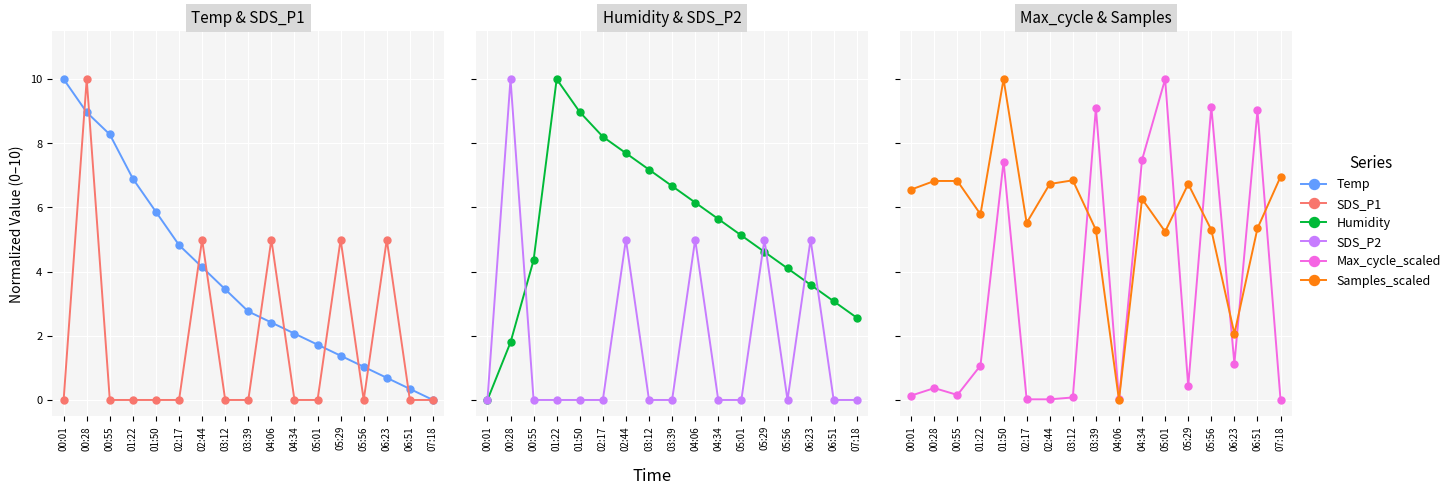

Which series has the largest total across all categories?

Samples_scaled